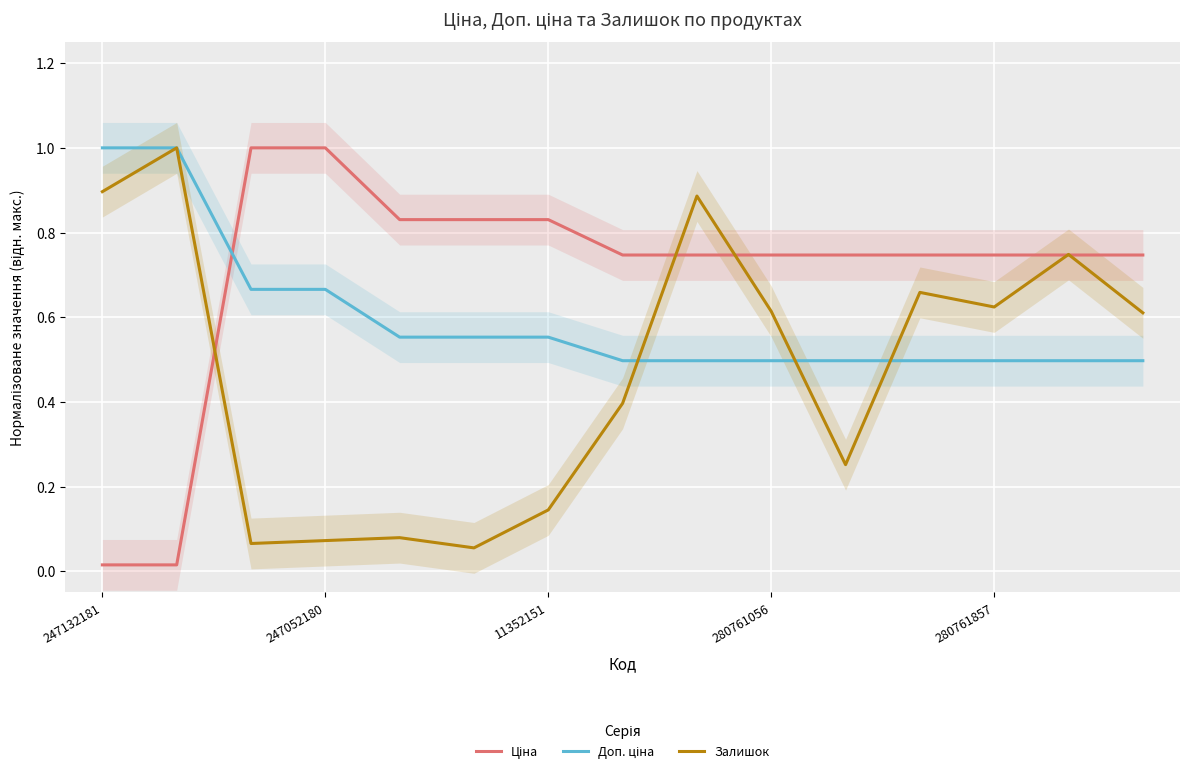

What is the maximum value for Доп. ціна?

1.0